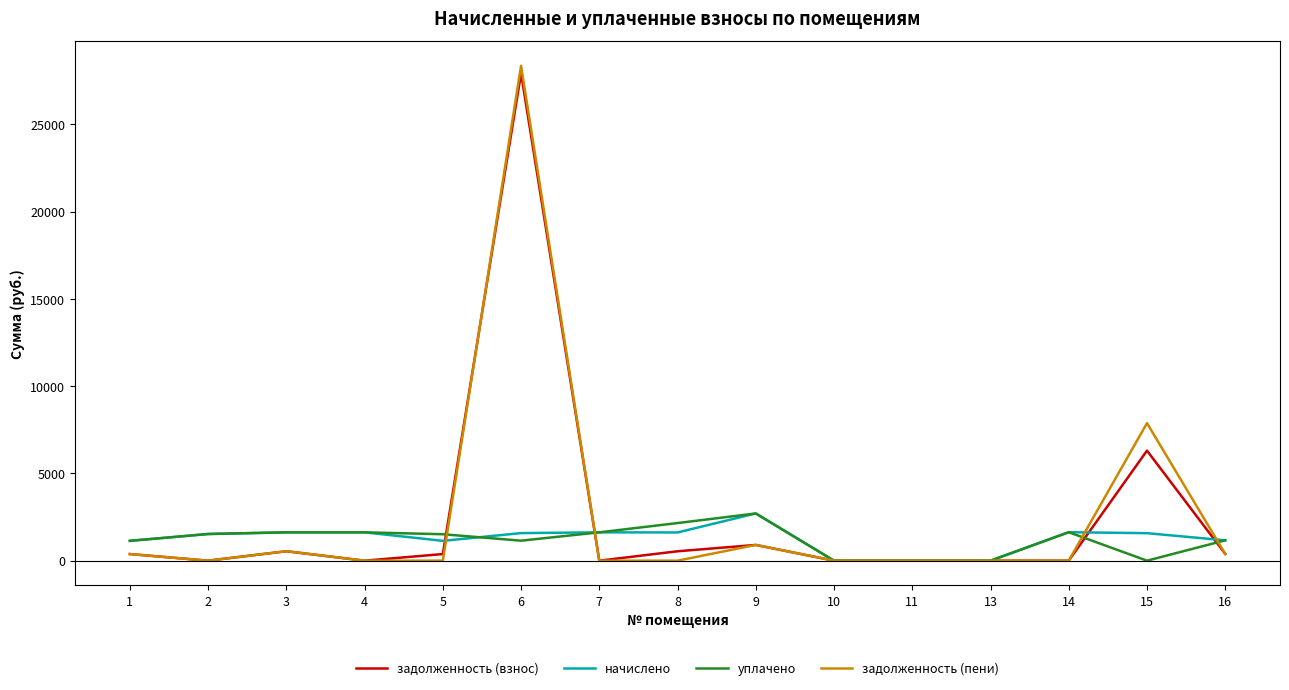

Which series has the widest spread of values?

задолженность (пени)